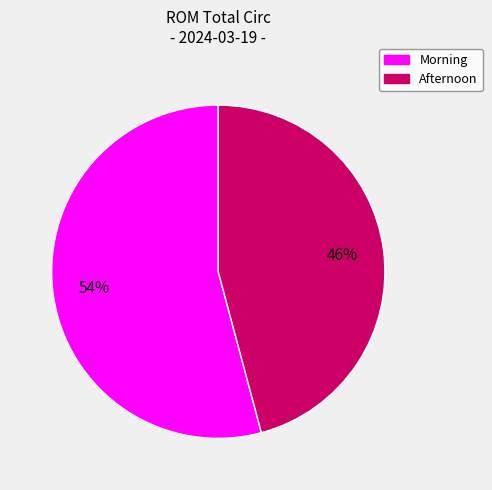

To the nearest percent, what is the difference between the largest and smallest slice percentages?

8%